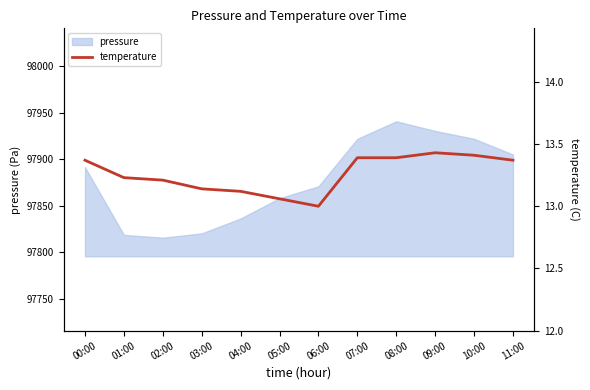

What is the difference between the maximum and second lowest values?

0.4